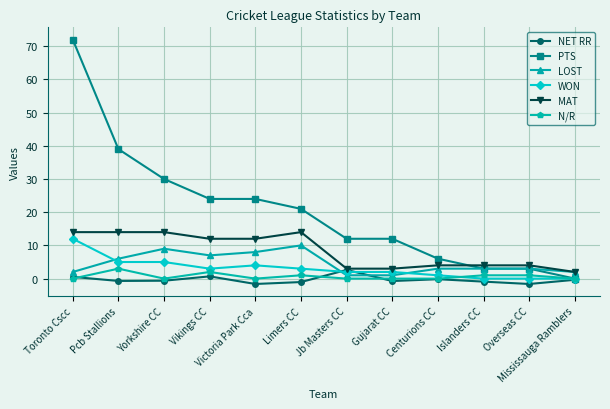

At which category is the sum across all series the highest?

Toronto Cscc